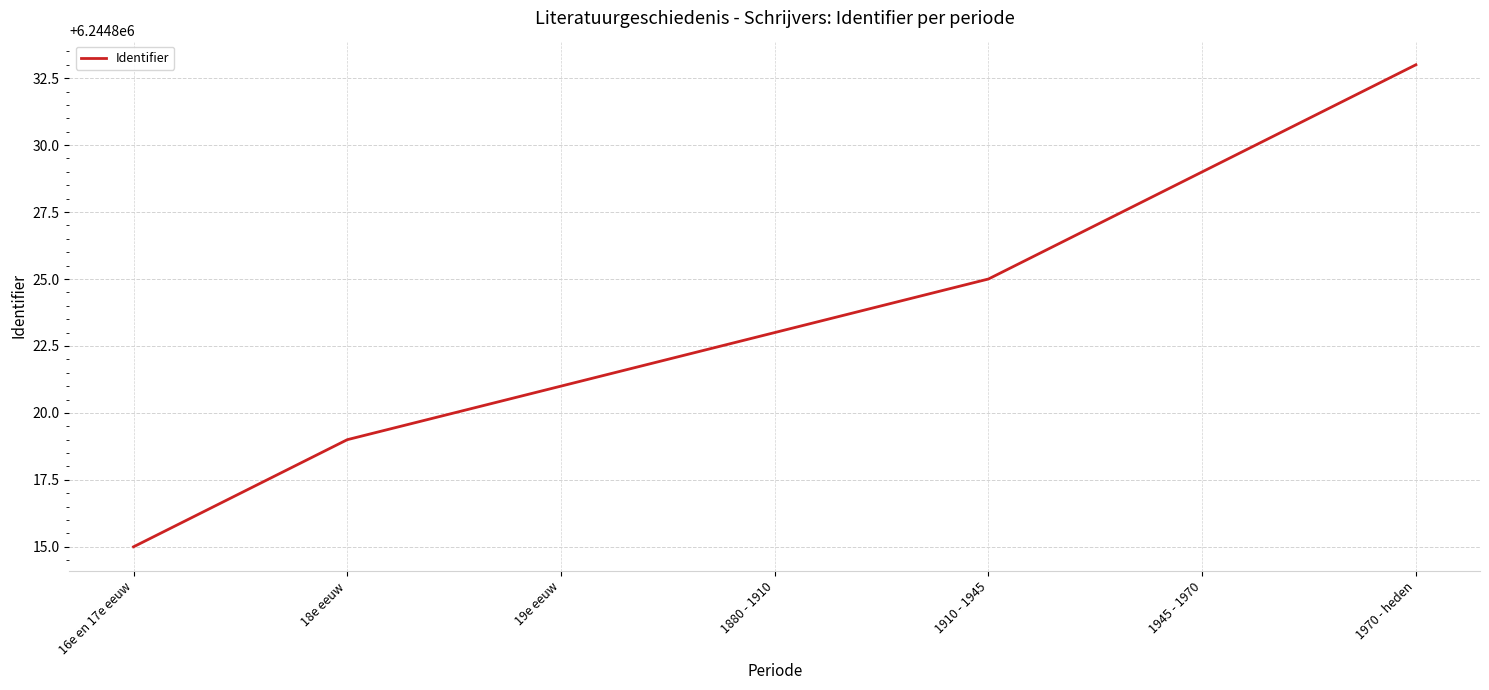

Reading left to right, list all the values displayed in this chart.

16e en 17e eeuw=6244815	18e eeuw=6244819	19e eeuw=6244821	1880 - 1910=6244823	1910 - 1945=6244825	1945 - 1970=6244829	1970 - heden=6244833